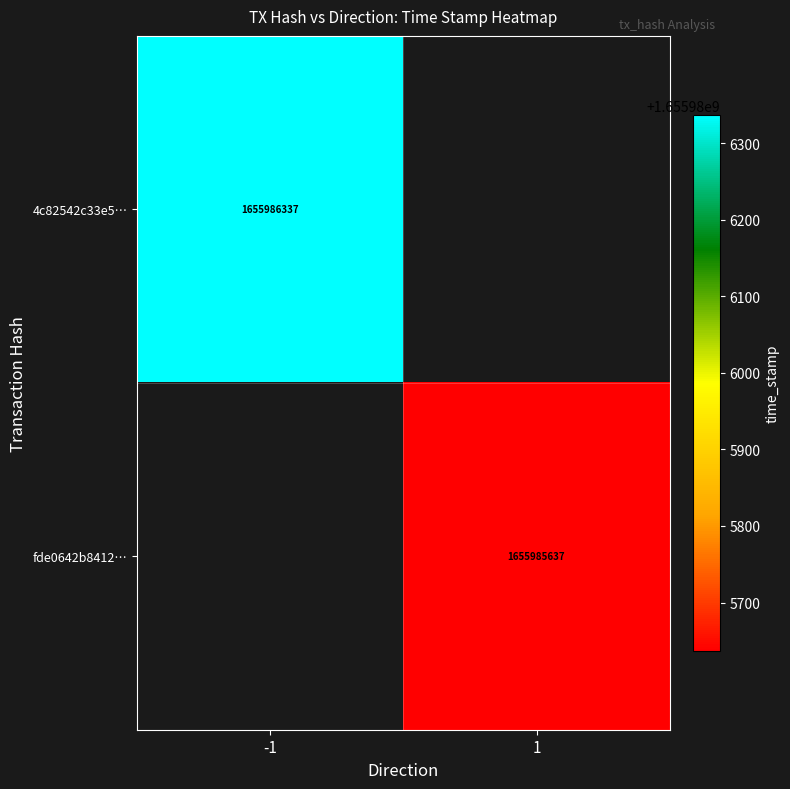

Which series has the largest total across all categories?

4c82542c33e586b509b43b36410d6fe160f12c2